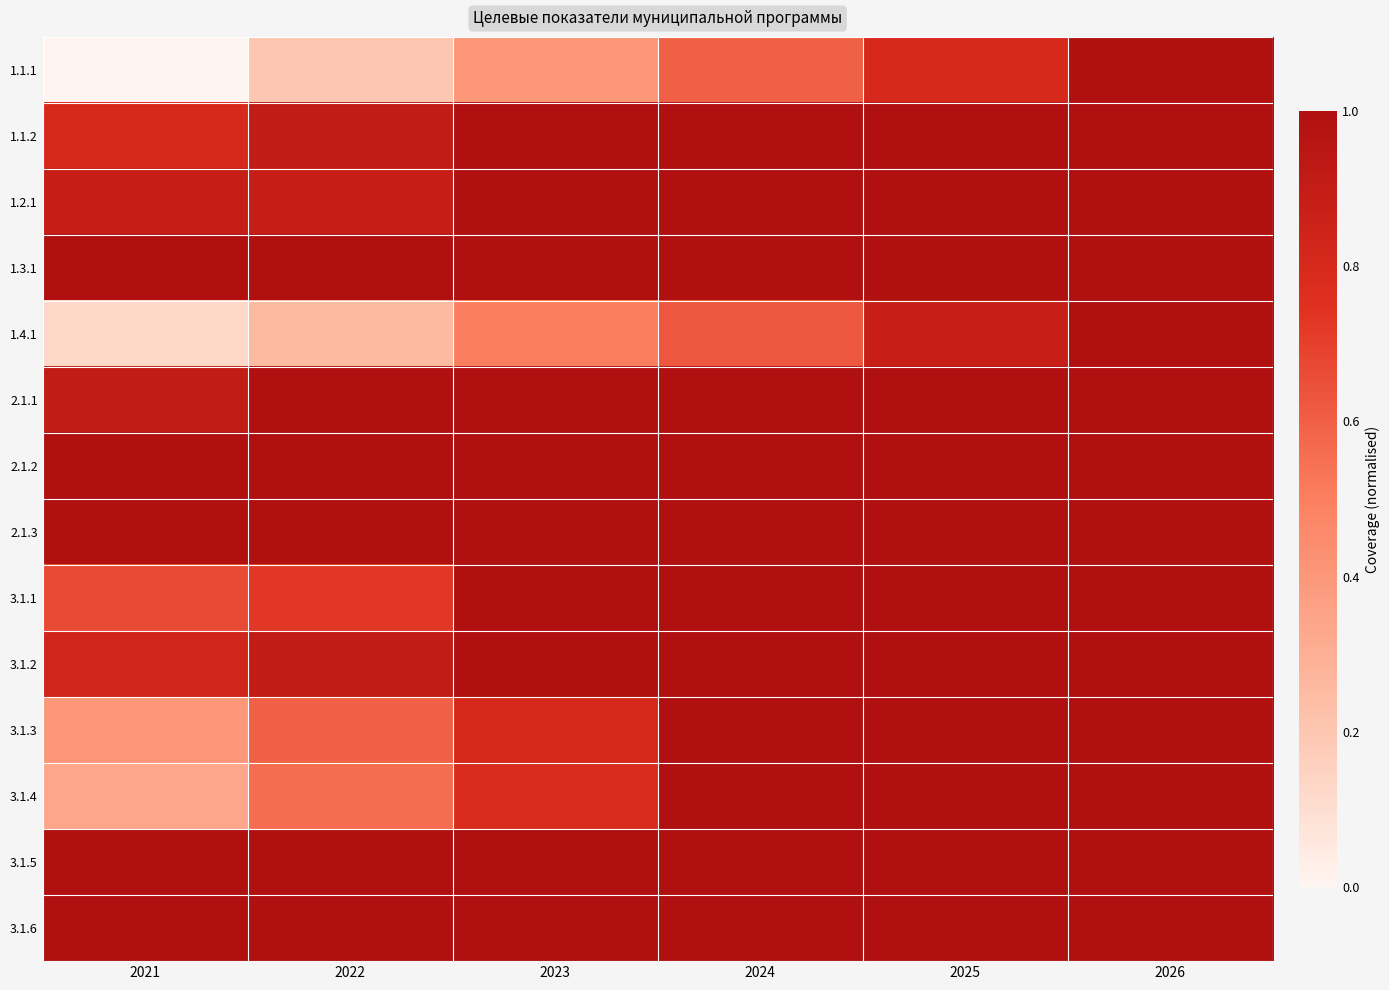

Reading right to left, transcribe all the data shown in this chart.

1.1.1: 2026=1.0	2025=0.8	2024=0.6	2023=0.4	2022=0.2	2021=0.0
1.1.2: 2026=1.0	2025=1.0	2024=1.0	2023=1.0	2022=0.9	2021=0.8
1.2.1: 2026=1.0	2025=1.0	2024=1.0	2023=1.0	2022=0.9	2021=0.9
1.3.1: 2026=1.0	2025=1.0	2024=1.0	2023=1.0	2022=1.0	2021=1.0
1.4.1: 2026=1.0	2025=0.9	2024=0.6	2023=0.5	2022=0.2	2021=0.1
2.1.1: 2026=1.0	2025=1.0	2024=1.0	2023=1.0	2022=1.0	2021=0.9
2.1.2: 2026=1.0	2025=1.0	2024=1.0	2023=1.0	2022=1.0	2021=1.0
2.1.3: 2026=1.0	2025=1.0	2024=1.0	2023=1.0	2022=1.0	2021=1.0
3.1.1: 2026=1.0	2025=1.0	2024=1.0	2023=1.0	2022=0.7	2021=0.7
3.1.2: 2026=1.0	2025=1.0	2024=1.0	2023=1.0	2022=0.9	2021=0.8
3.1.3: 2026=1.0	2025=1.0	2024=1.0	2023=0.8	2022=0.6	2021=0.4
3.1.4: 2026=1.0	2025=1.0	2024=1.0	2023=0.8	2022=0.6	2021=0.3
3.1.5: 2026=1.0	2025=1.0	2024=1.0	2023=1.0	2022=1.0	2021=1.0
3.1.6: 2026=1.0	2025=1.0	2024=1.0	2023=1.0	2022=1.0	2021=1.0